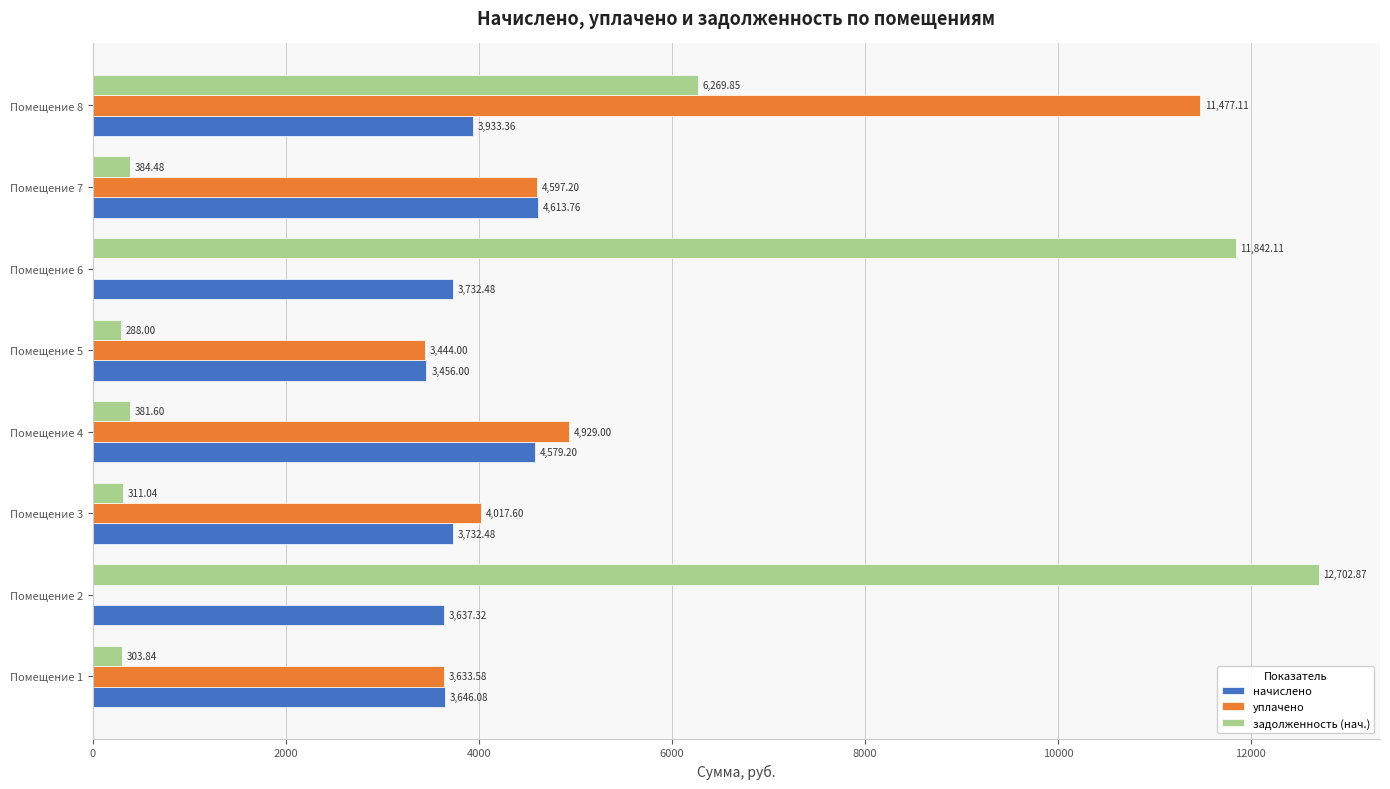

What is the sum of all уплачено values?

32098.5